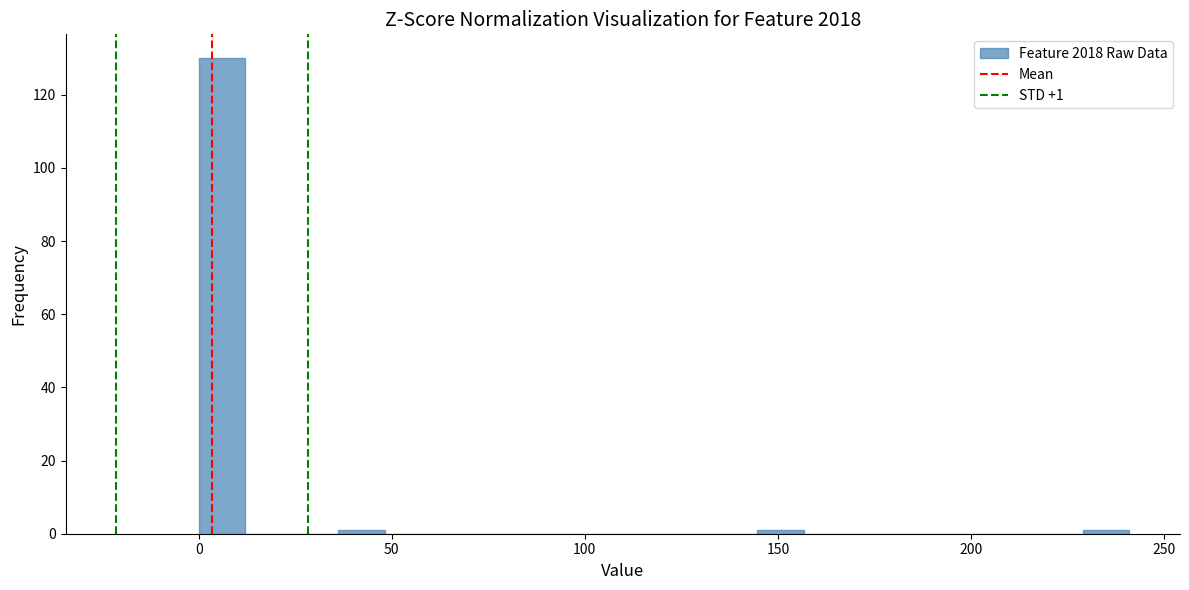

Around what value on the x-axis is the tallest bar? Give the approximate position of its centre, as read against the axis.

5